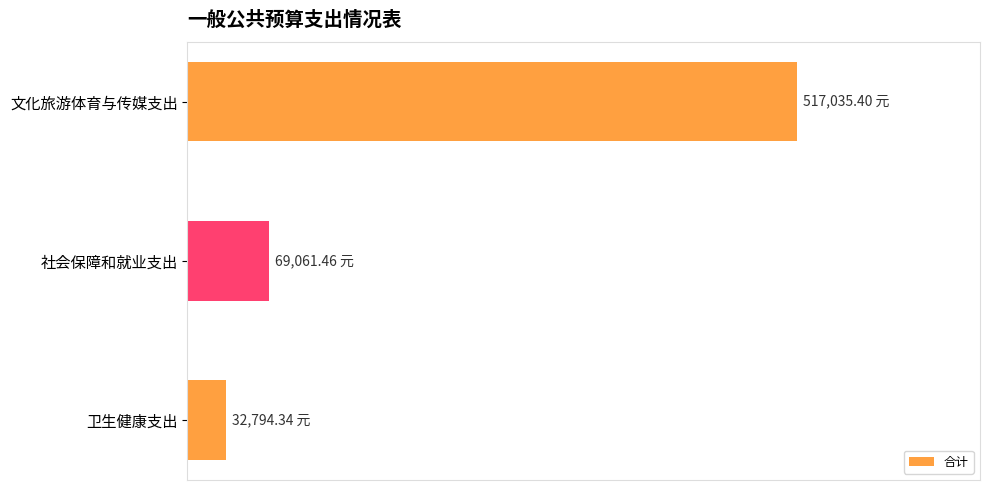

Does the chart contain any negative values?

No